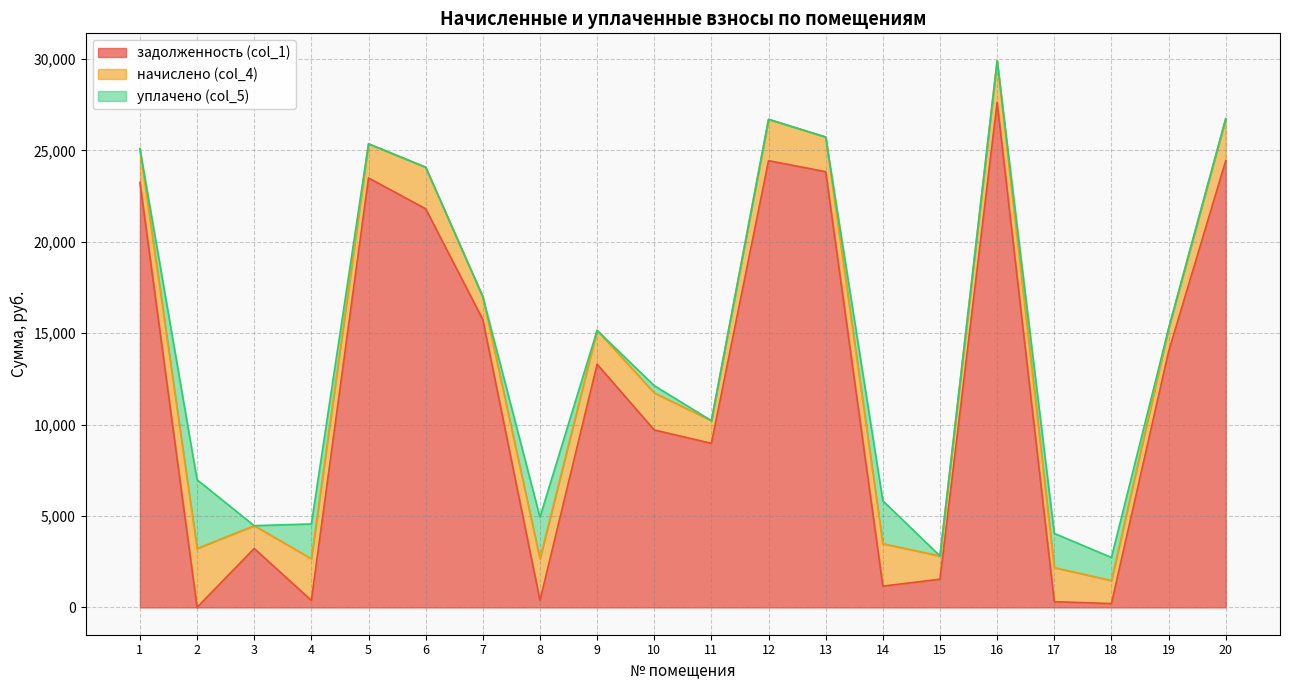

What is the total value across all series at 7?

16993.2